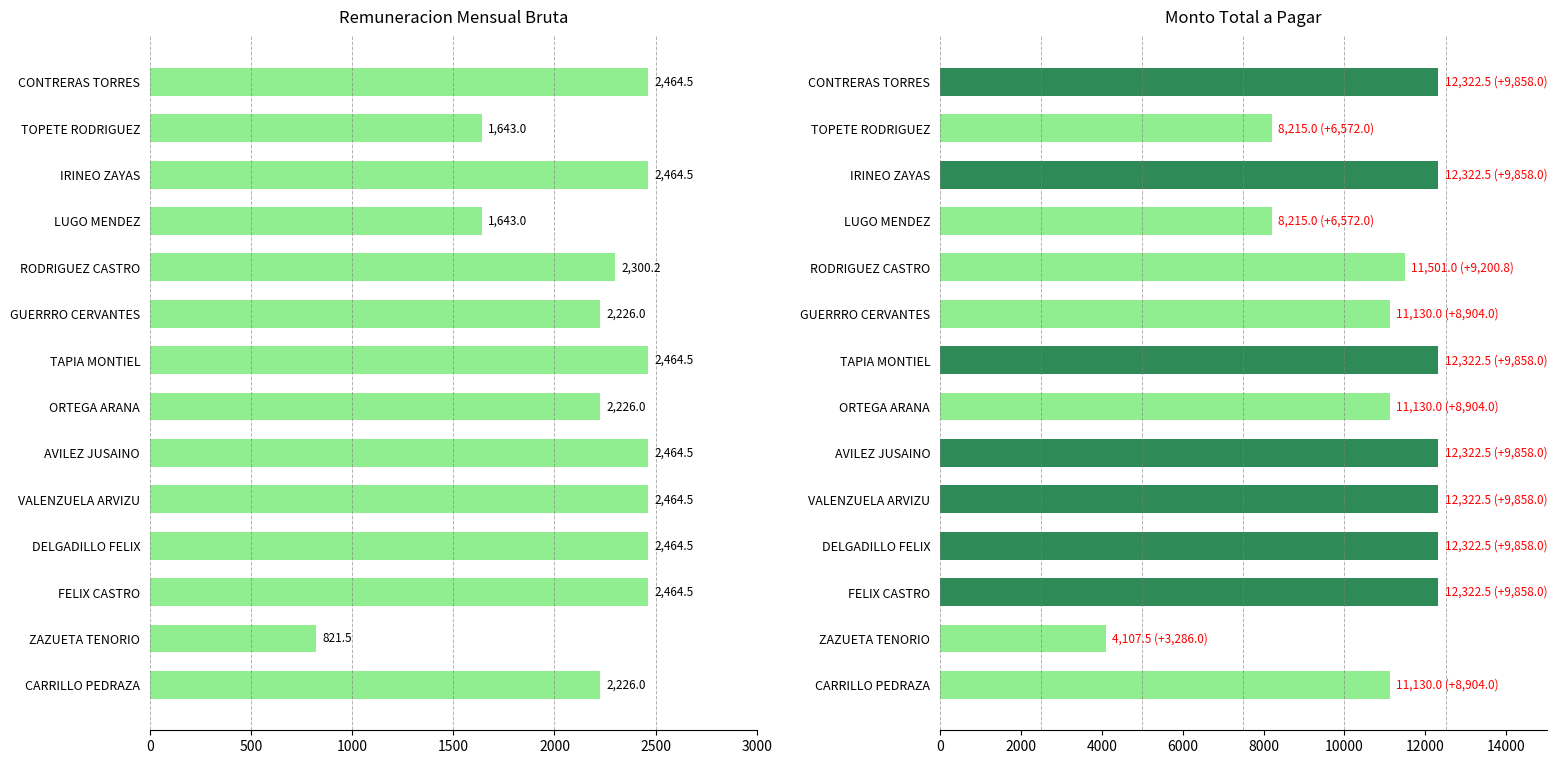

Rank the series by their maximum value, from highest to lowest.

Monto total a pagar, Remuneracion mensual bruta